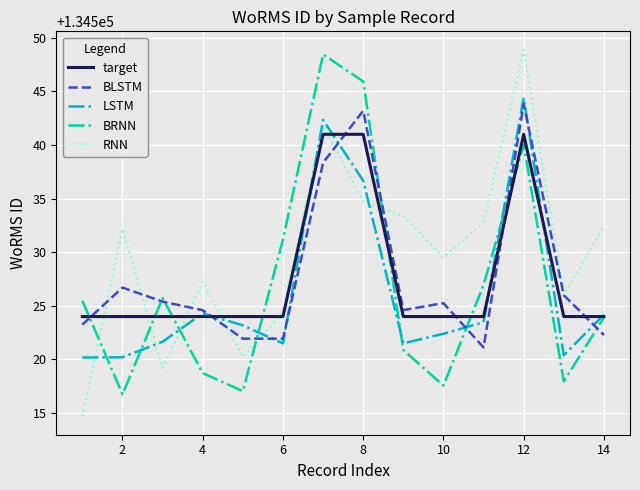

True or false: target and RNN cross at least once.

True